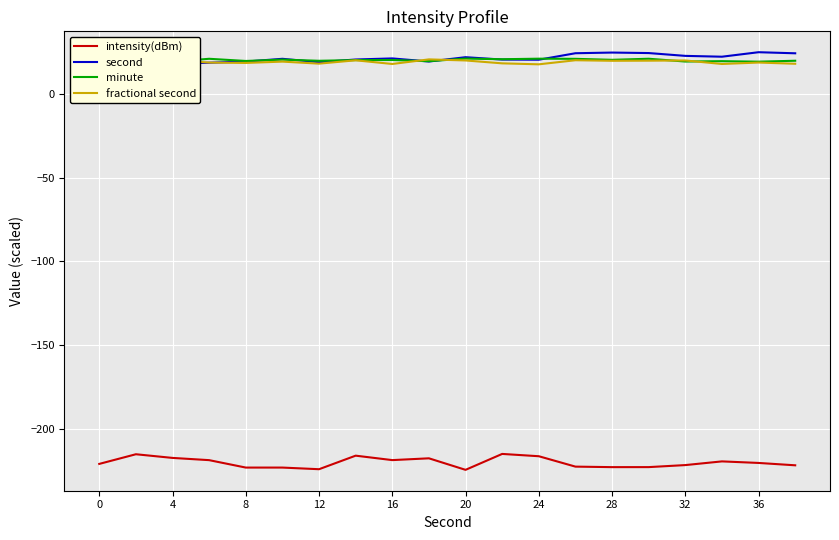

True or false: fractional second and intensity(dBm) cross at least once.

False